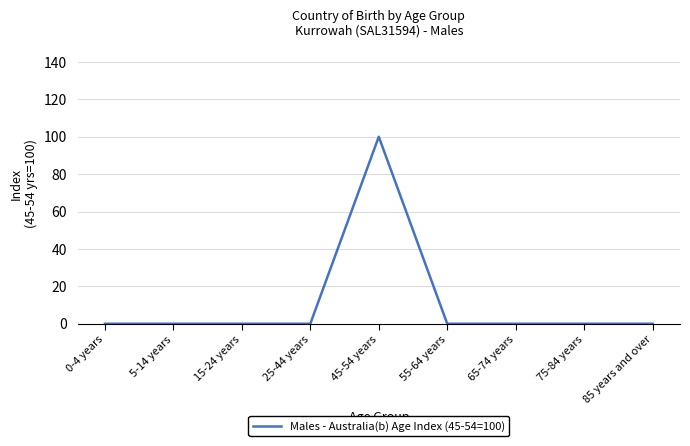

What position from the right is 75-84 years?

2